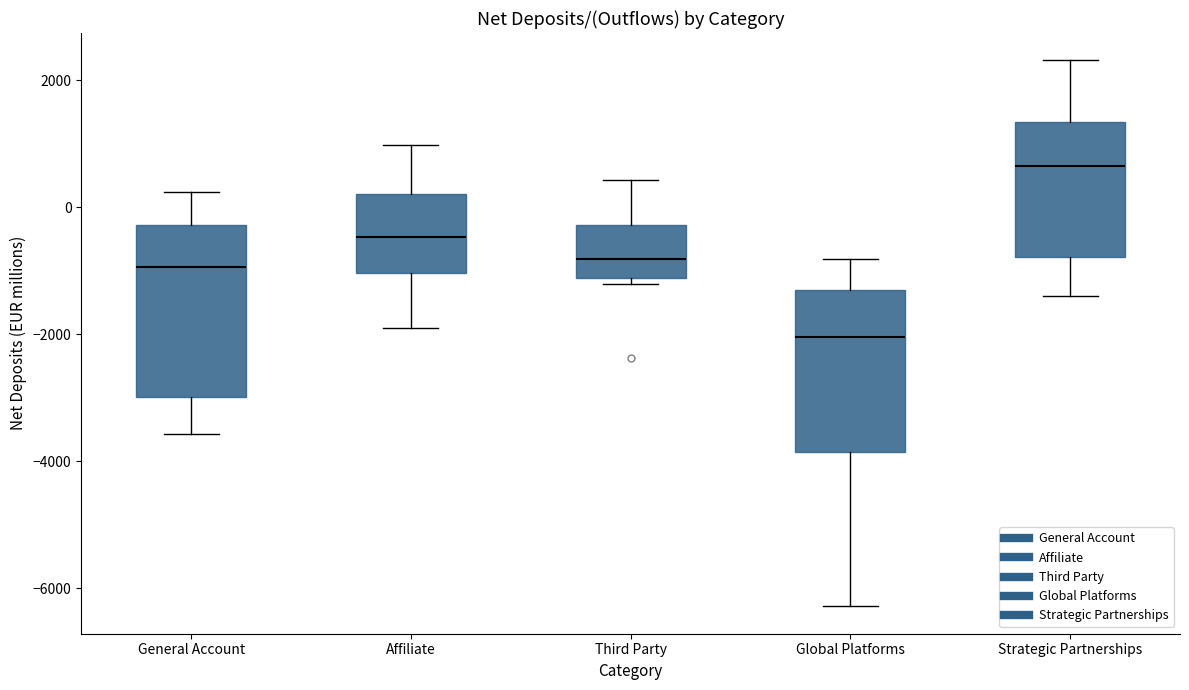

Which box has the highest median line?

Strategic Partnerships